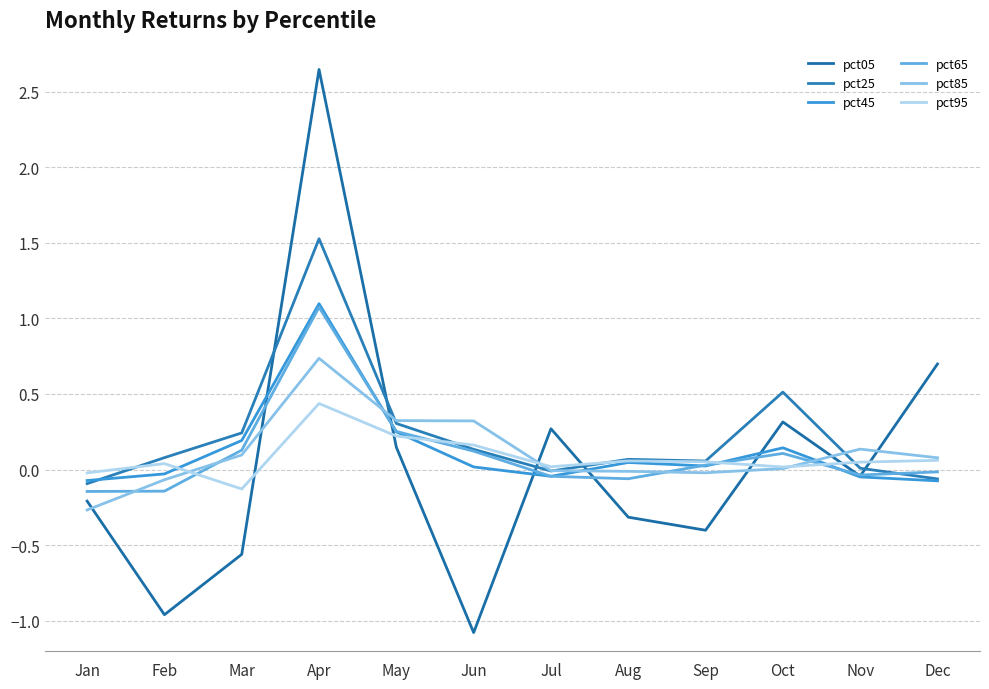

What is the difference between the pct65 values at Feb and Apr?

1.2